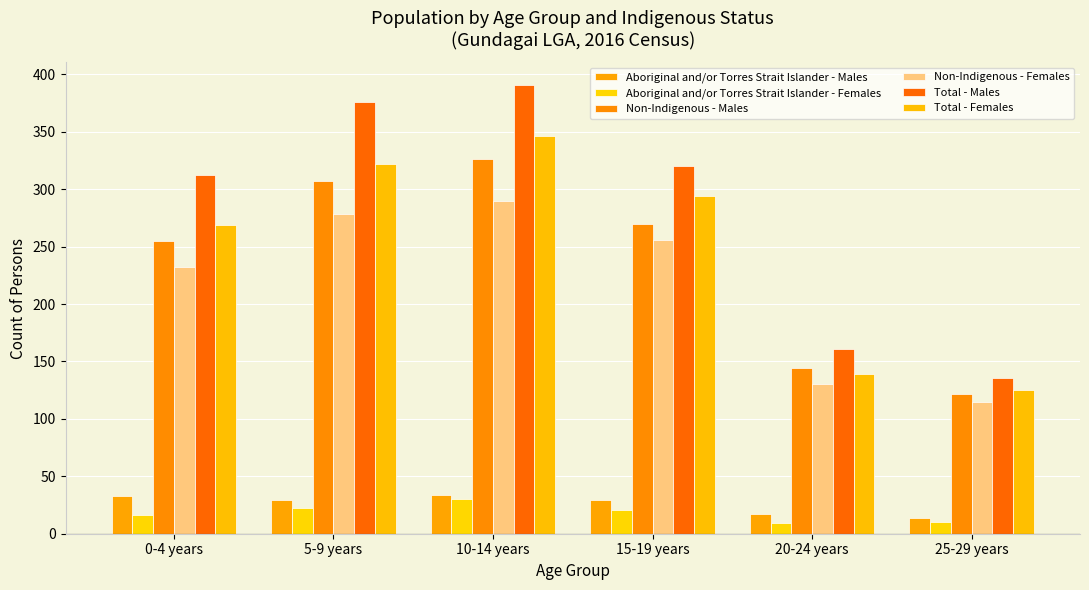

Between 20-24 years and 25-29 years, which series saw the biggest shift?

Total - Males